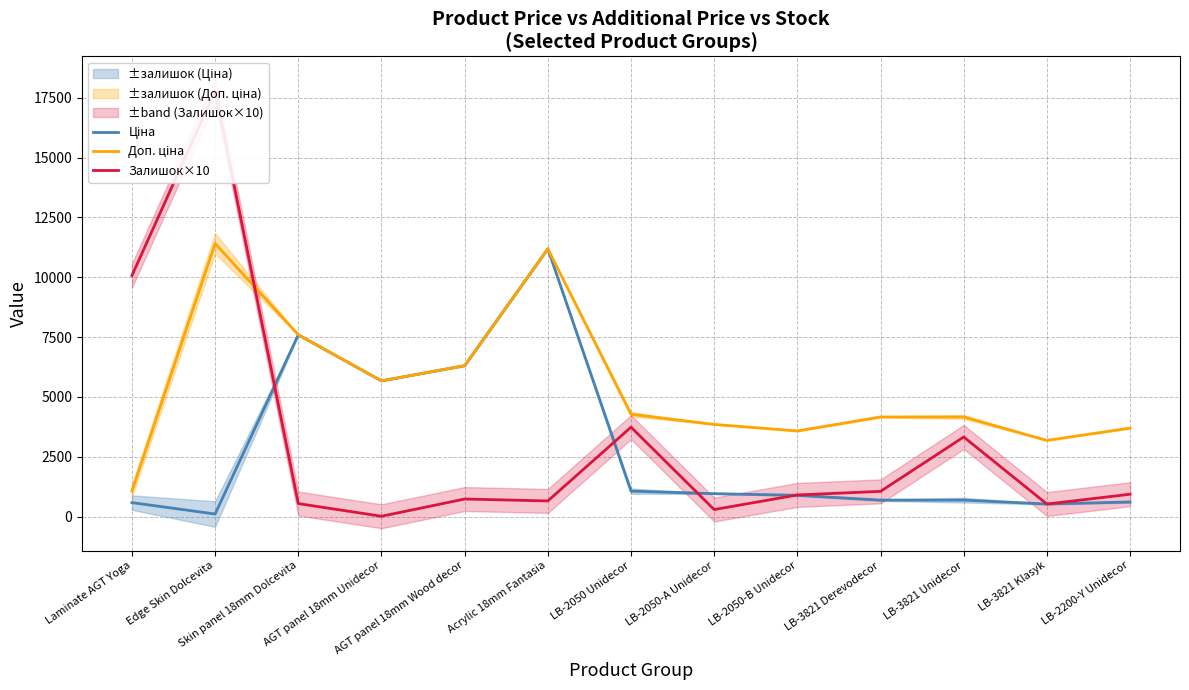

How many distinct data groups are displayed?

3